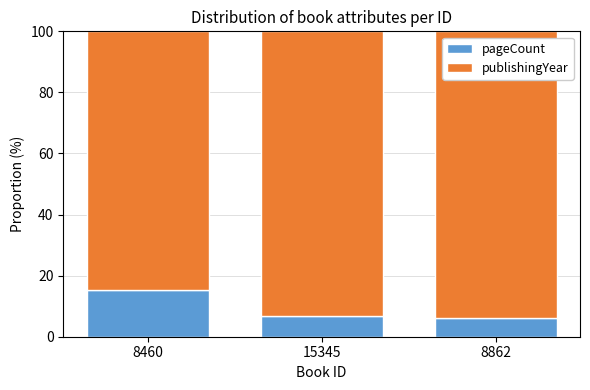

The value of pageCount at 8862 is 9.5. True or false?

False